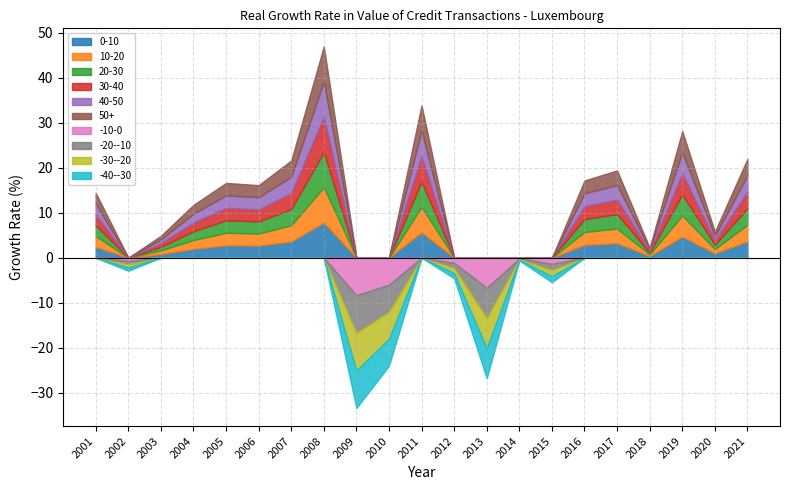

Where does the data first go above 11?

2001